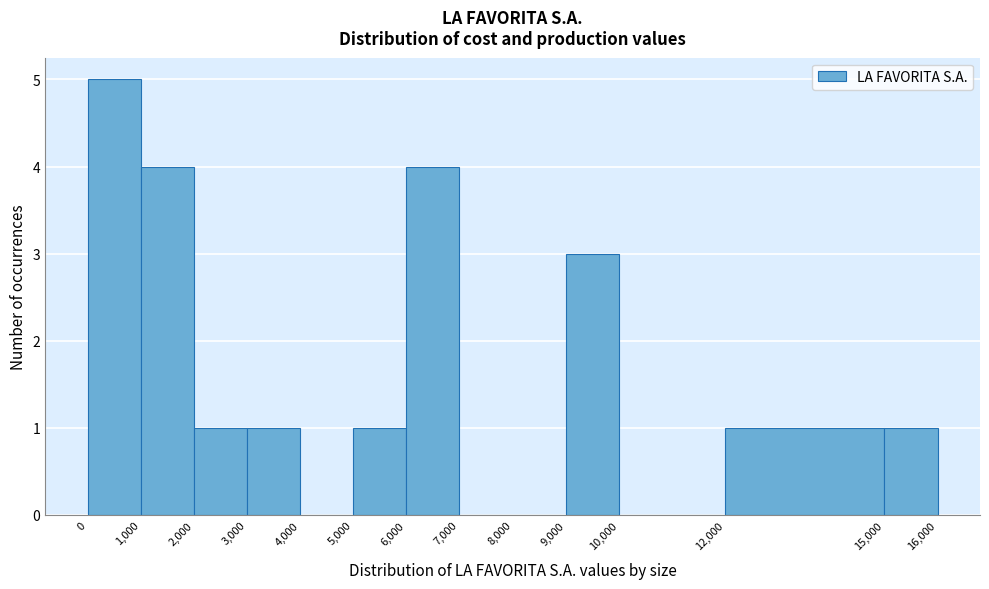

Over which range of the x-axis is the bar tallest?

0 to 1,000